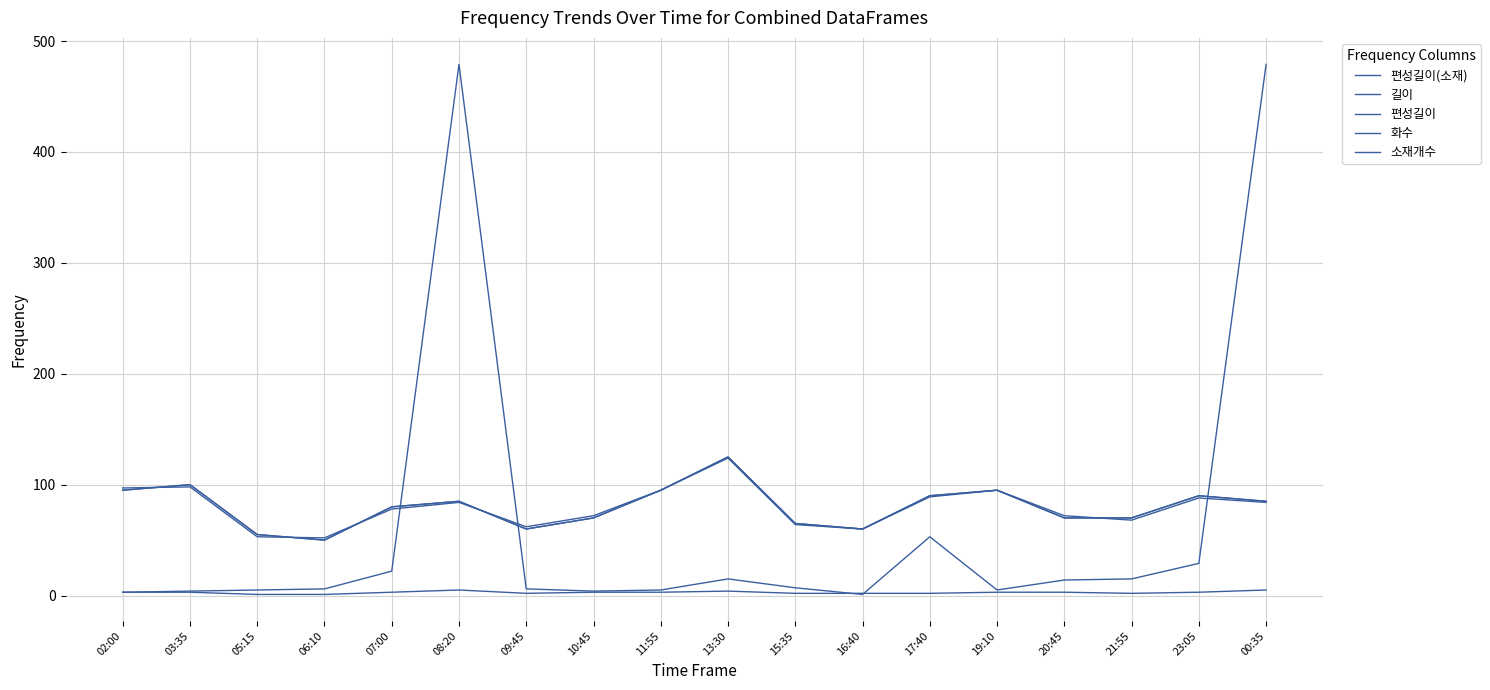

List the series in order of their peak value, lowest first.

소재개수, 편성길이(소재), 길이, 편성길이, 화수